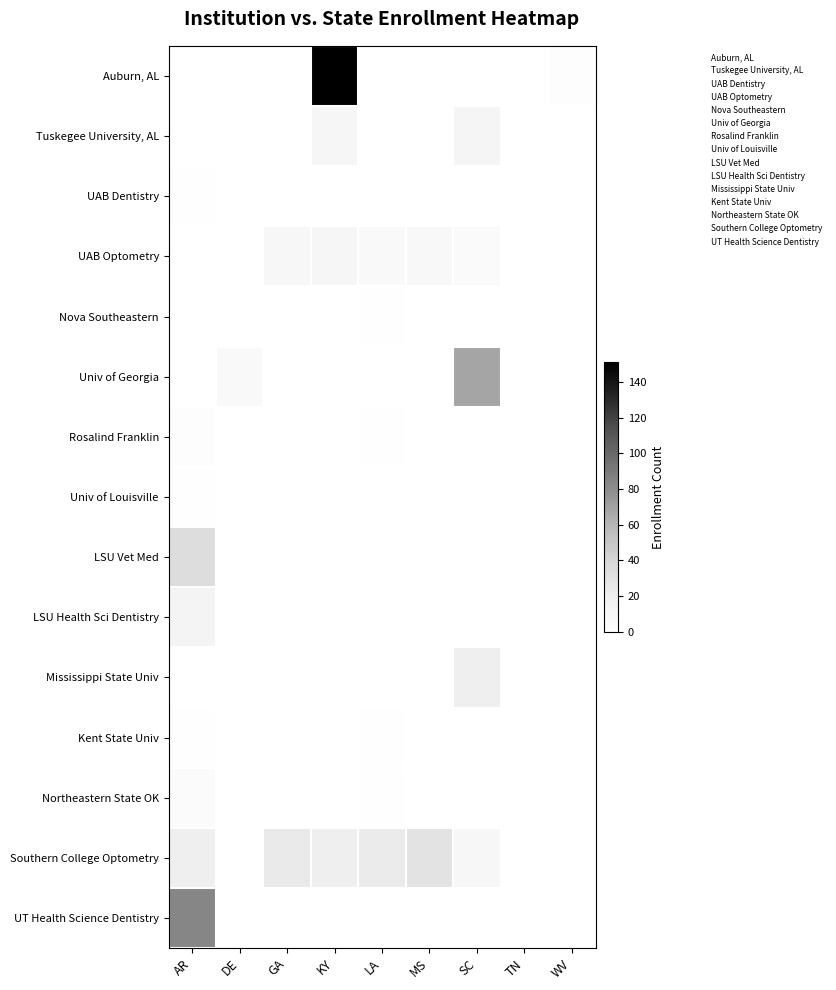

List the series in order of their peak value, highest first.

Auburn, AL, UT Health Science Dentistry, Univ of Georgia, LSU Vet Med, Southern College Optometry, Mississippi State Univ, LSU Health Sci Dentistry, Tuskegee University, AL, UAB Optometry, Northeastern State OK, Rosalind Franklin, UAB Dentistry, Nova Southeastern, Univ of Louisville, Kent State Univ